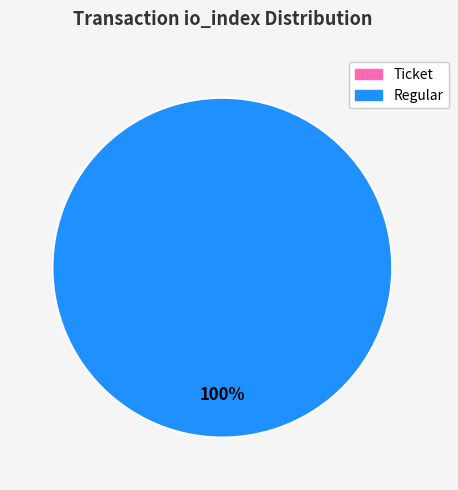

Is it true that Regular (io_index=12) is 88% of the pie?

False